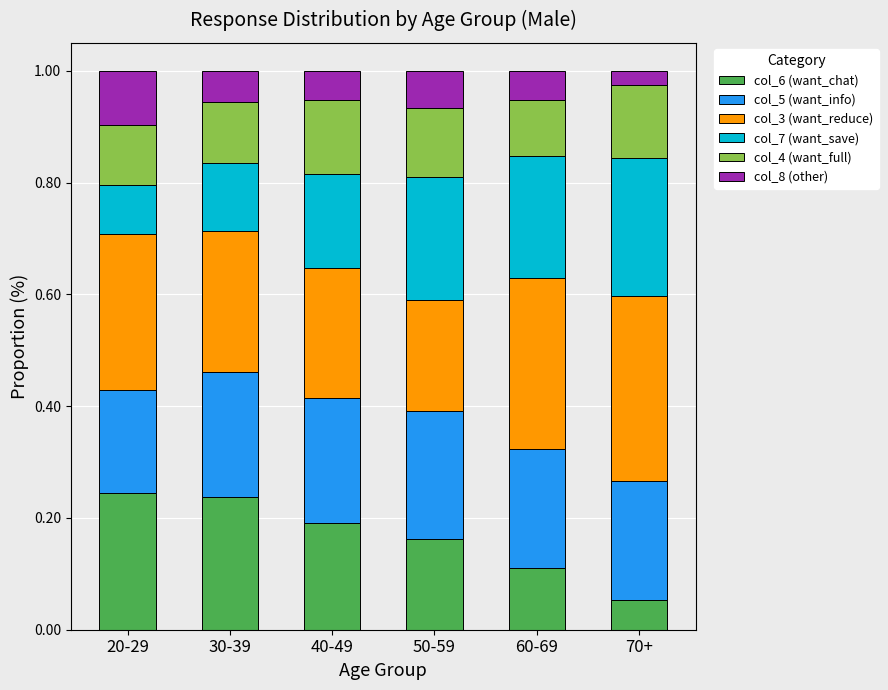

What is the sum of all col_6 (want_chat) values?

1.0